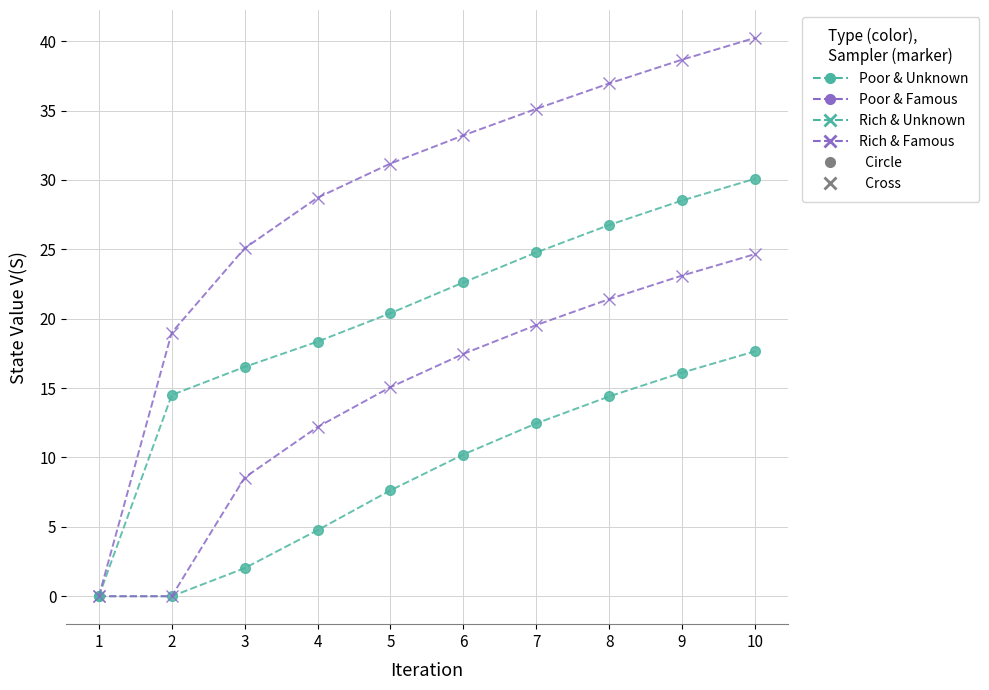

At which category is the sum across all series the highest?

10